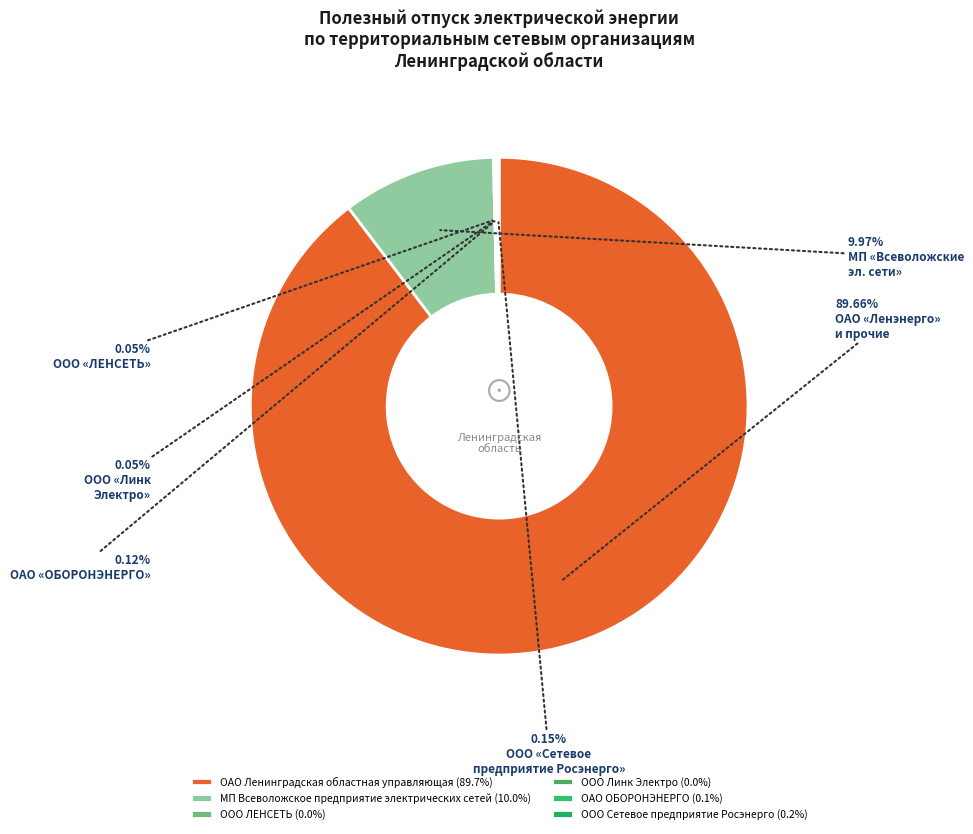

Which slice is the largest?

ОАО Ленинградская областная управляющая